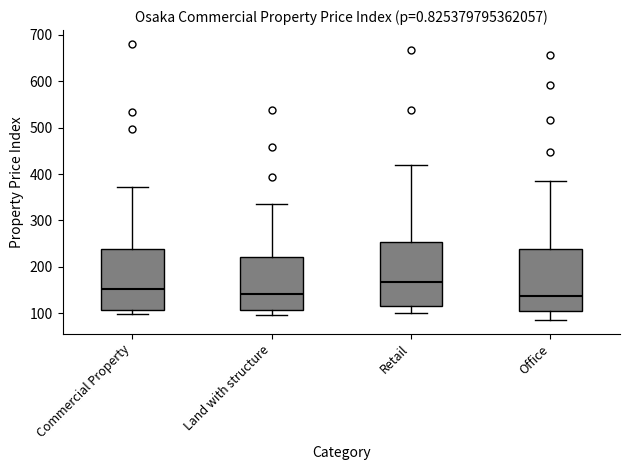

Which box has the highest median line?

Retail